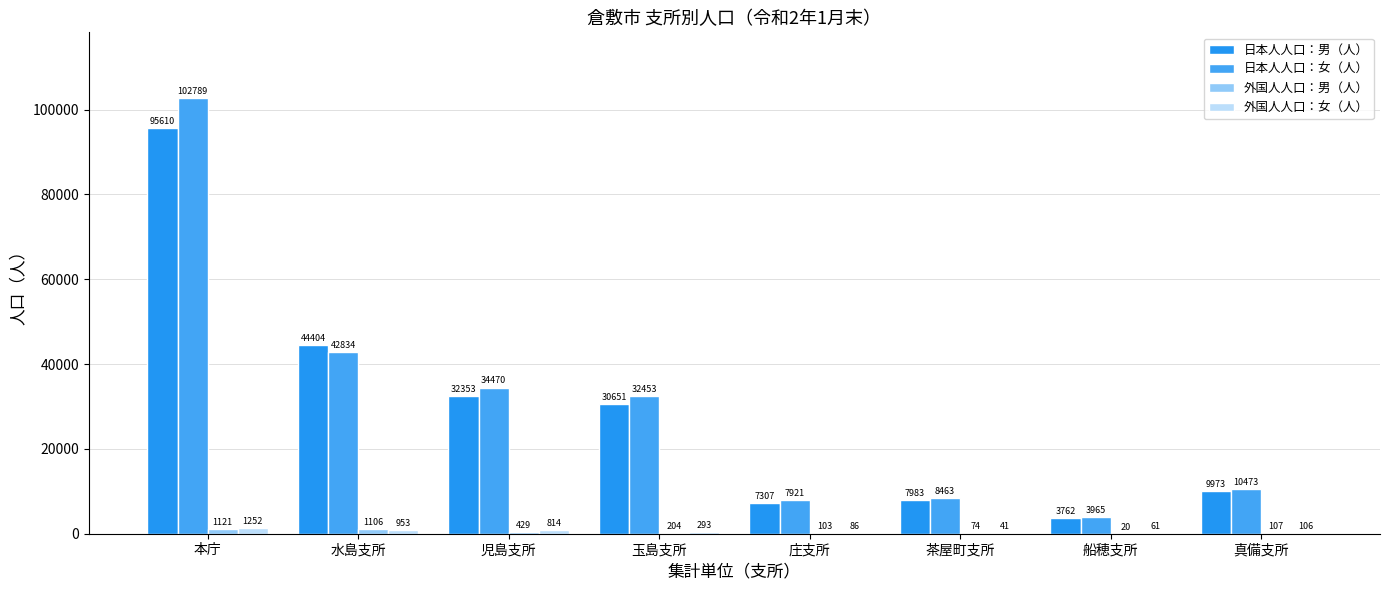

How many groups of bars are there?

8